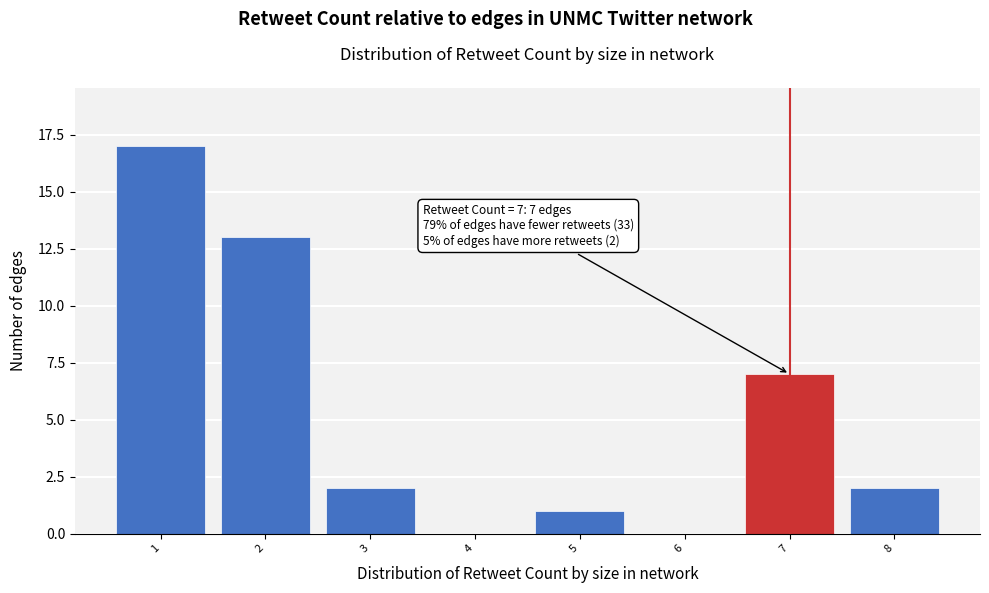

Which range on the x-axis has the tallest bar?

0.5 to 1.5